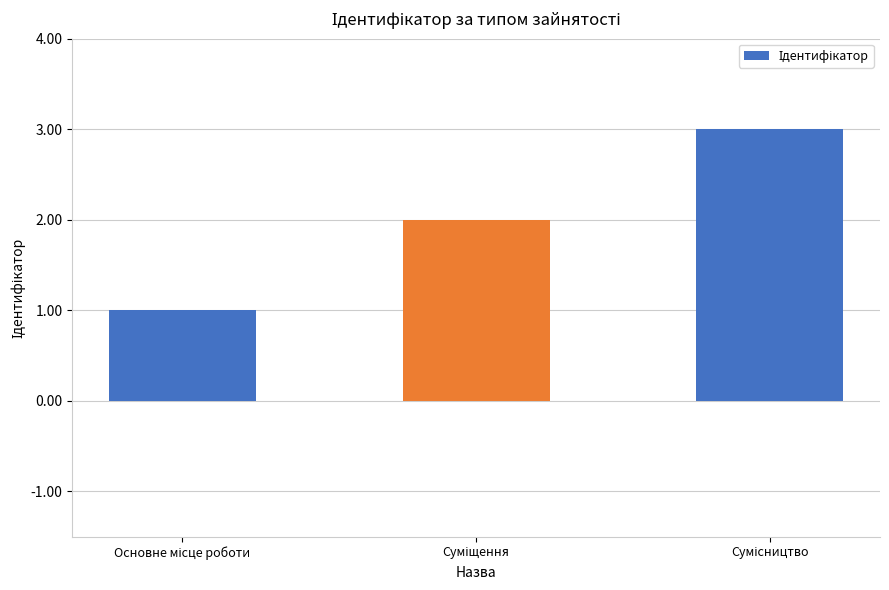

What is the greatest value displayed?

3